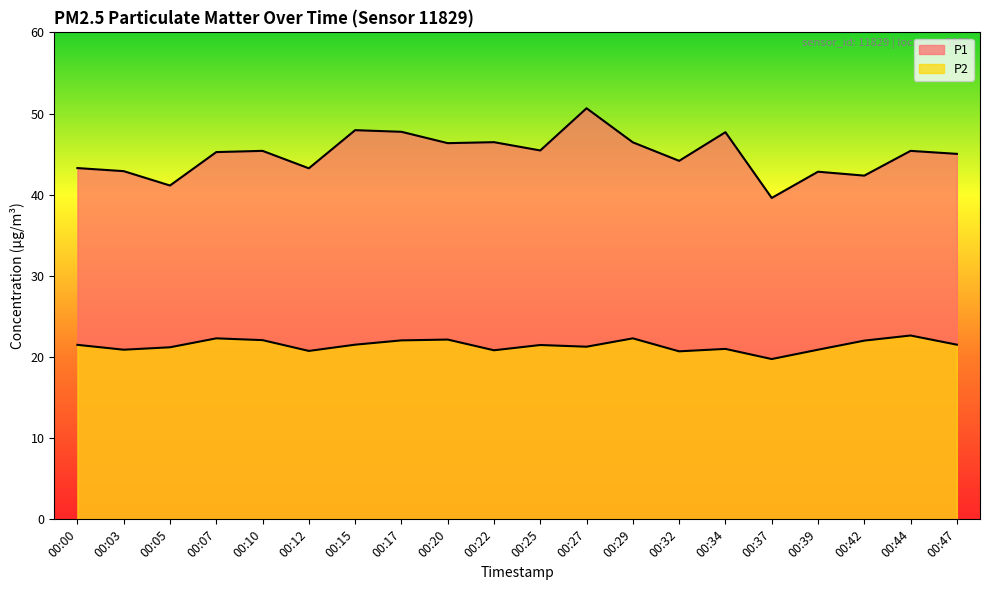

What is the difference between the highest and lowest values at 00:00?

21.8